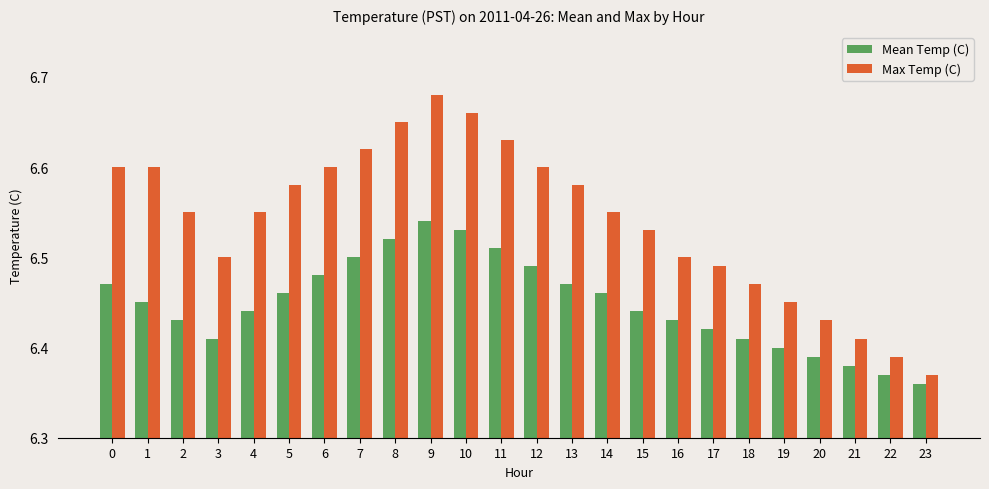

What is the sum of the Max Temp (C) values at 0 and 1?

13.2